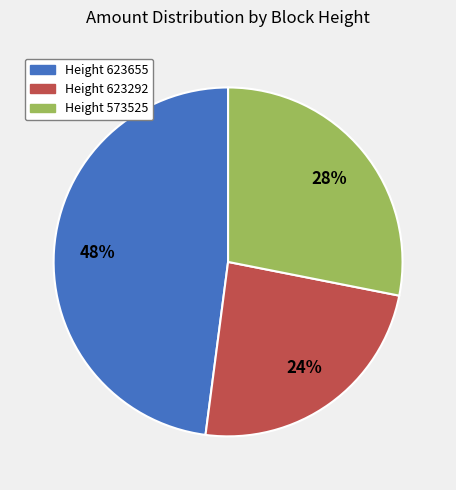

To the nearest percent, what is the average slice percentage?

33%